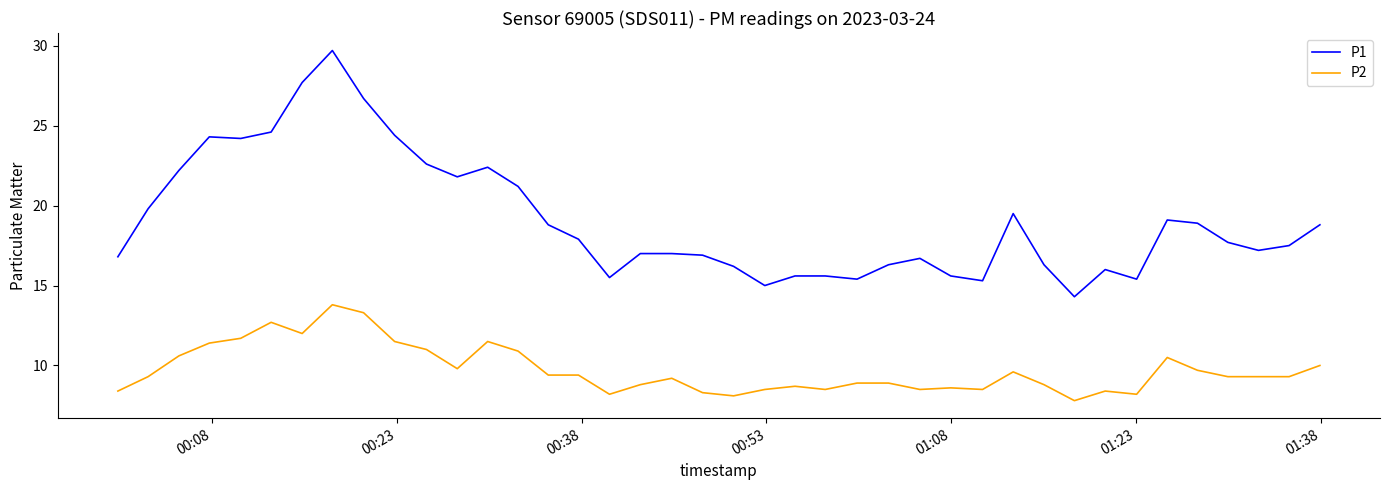

What is the difference between the maximum and minimum values in the P2 series?

6.0